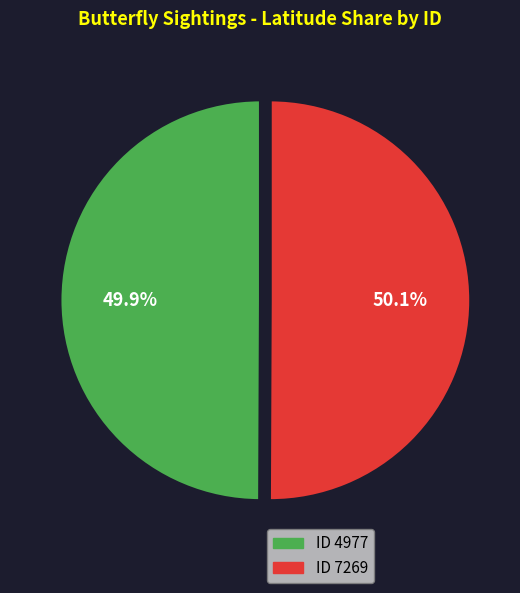

Is there a majority slice in this chart?

Yes